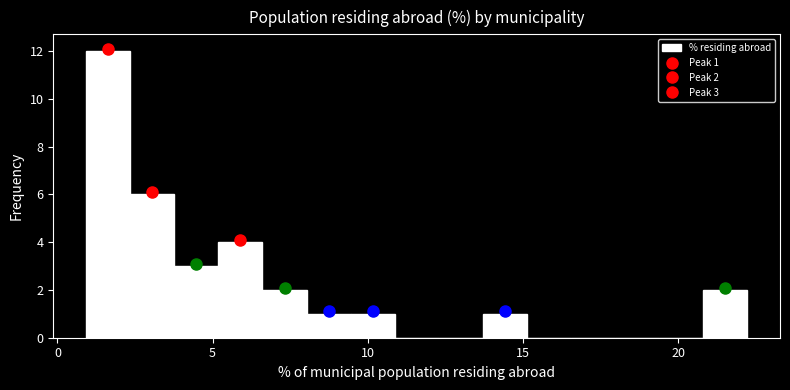

Around what value on the x-axis is the tallest bar? Give the approximate position of its centre, as read against the axis.

1.5